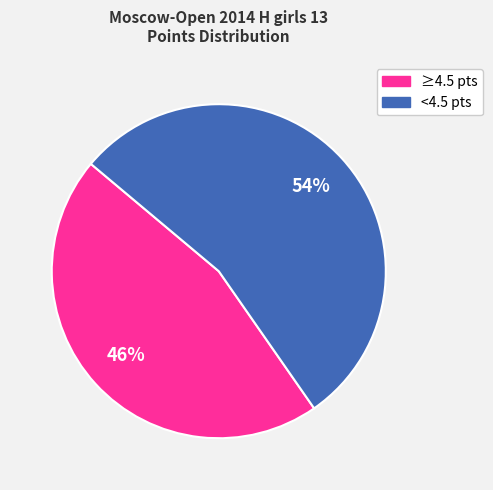

Is there any slice that represents more than half of the pie?

Yes